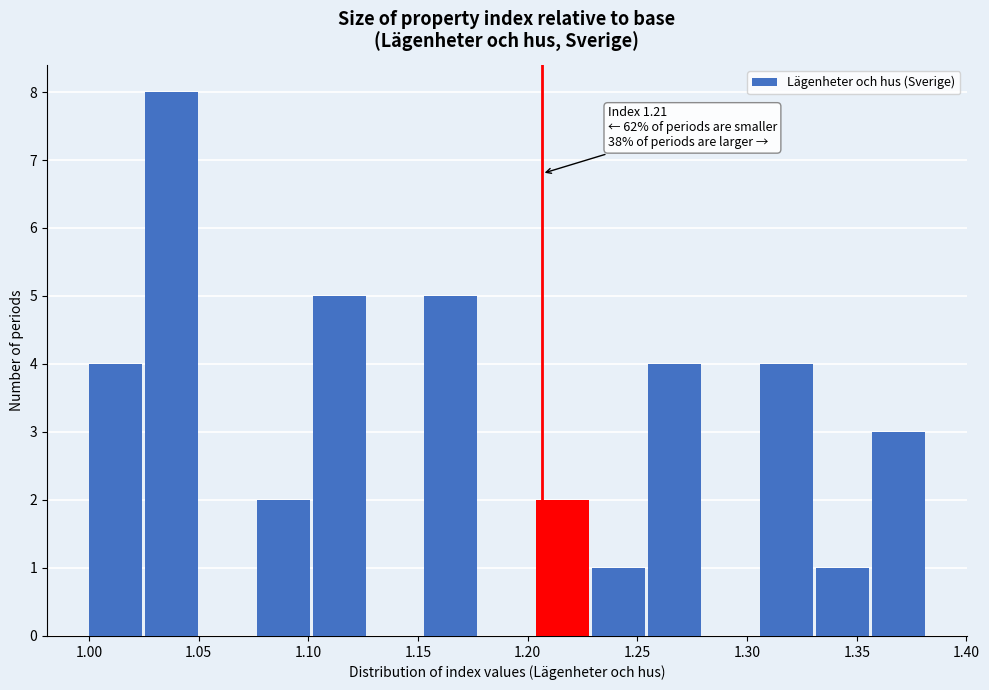

Which range on the x-axis has the tallest bar?

1.025 to 1.050